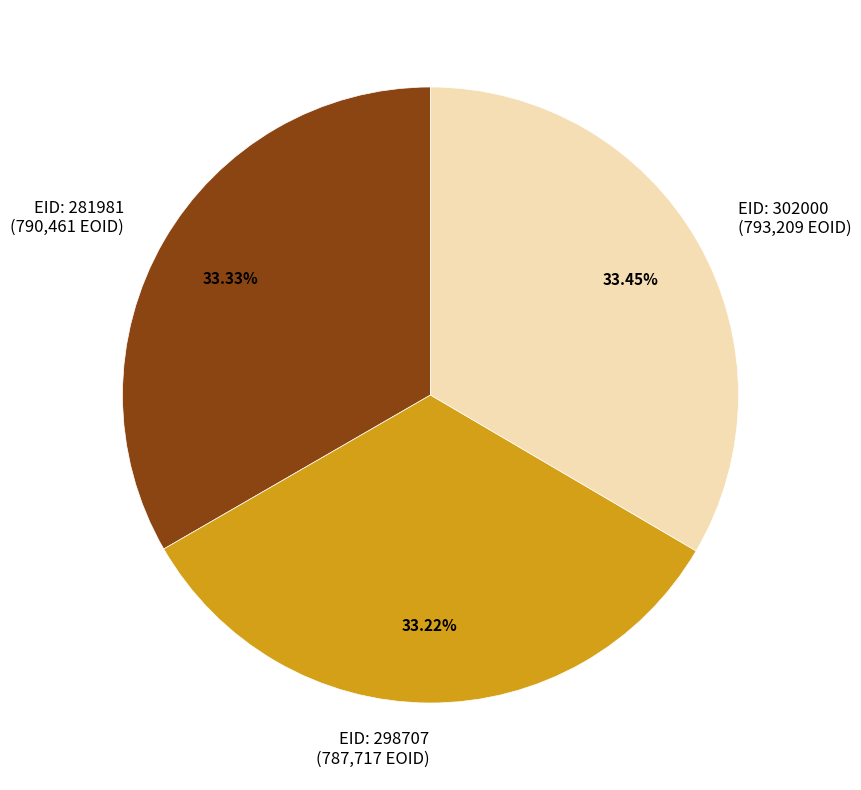

Approximately how many times larger is the value at EID: 298707 (787,717 EOID) compared to EID: 281981 (790,461 EOID)?

1.0